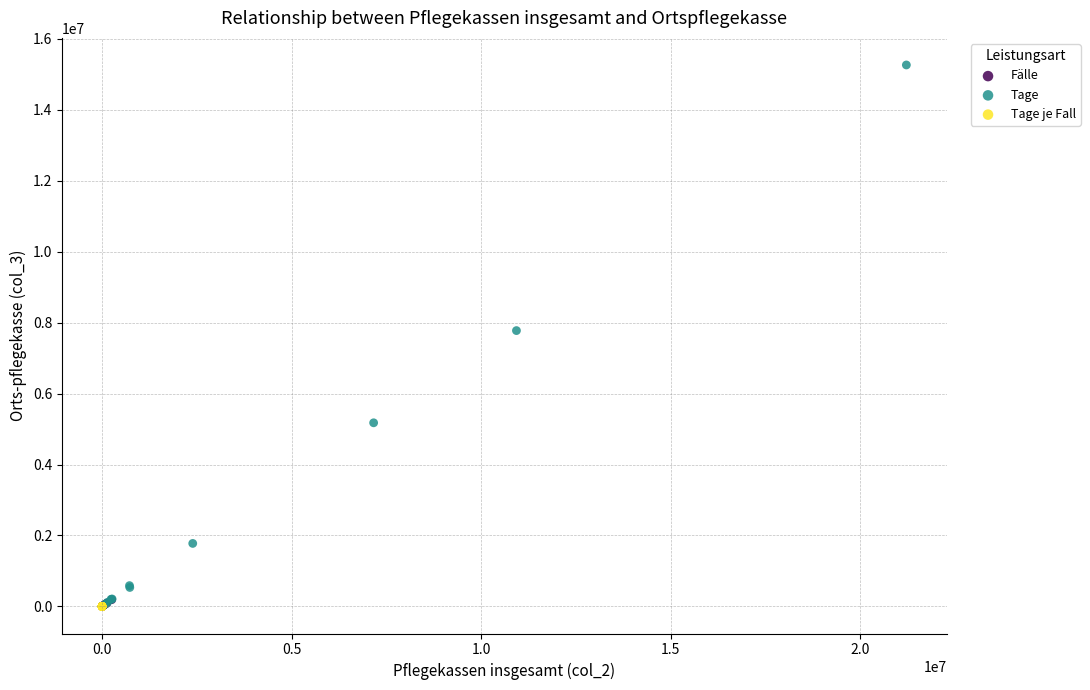

What are all the series names shown in the legend?

Fälle, Tage, Tage je Fall